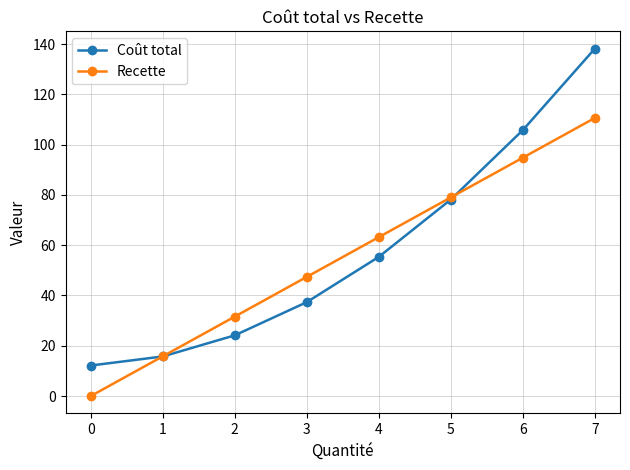

What is the total value across all series at 2?

55.8